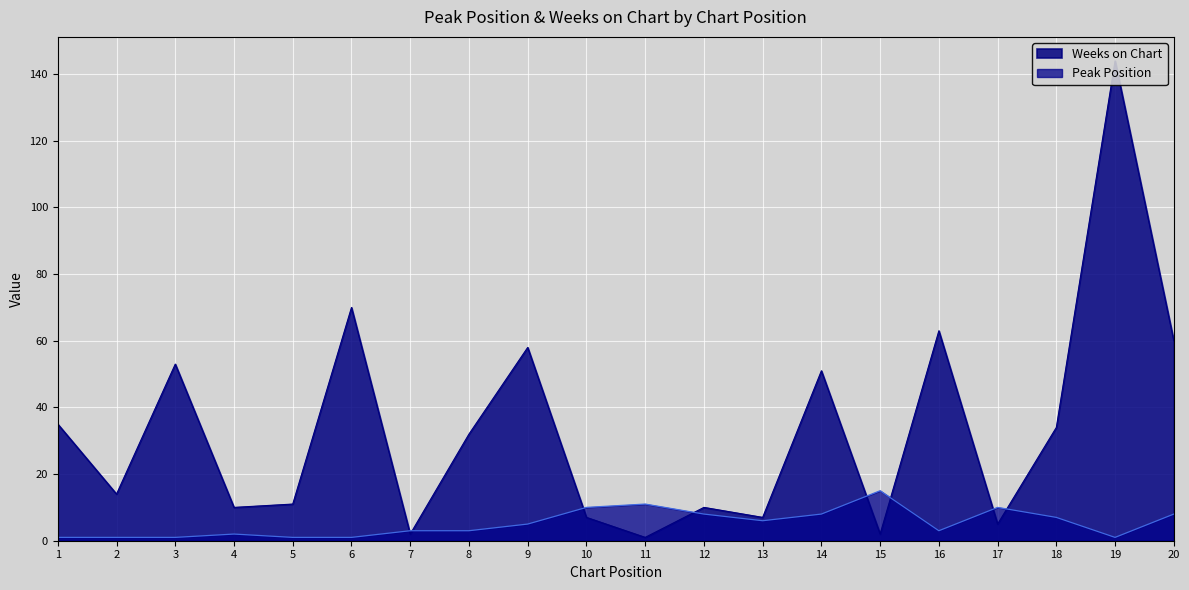

After their last crossing, which series has the higher values: Weeks on Chart or Peak Position?

Weeks on Chart